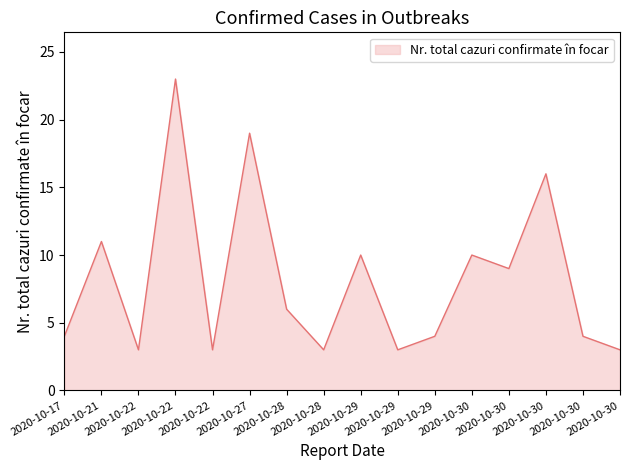

Which label corresponds to the smallest value in the chart?

2020-10-22